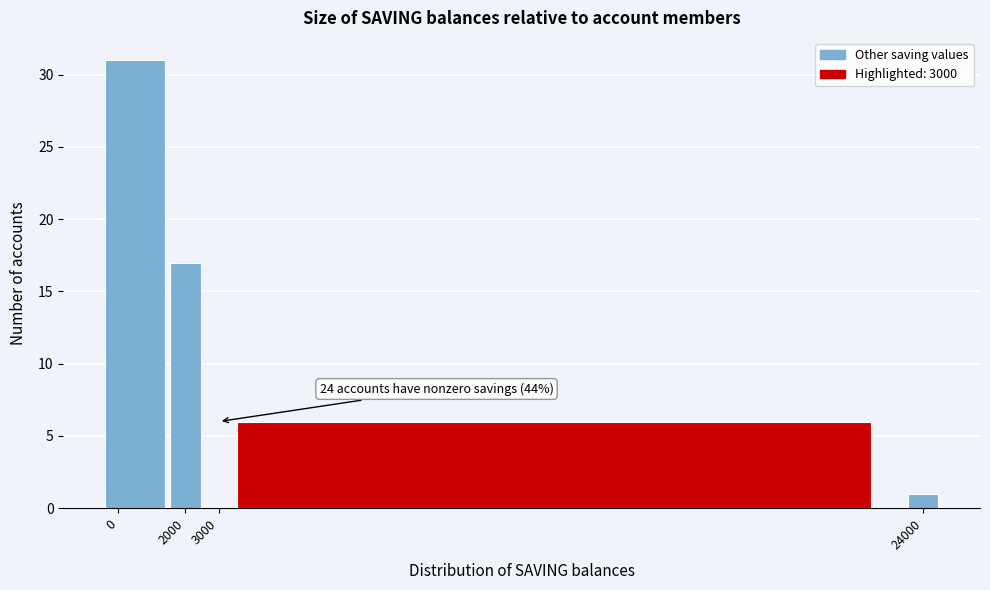

Which range on the x-axis has the tallest bar?

-500 to 1500